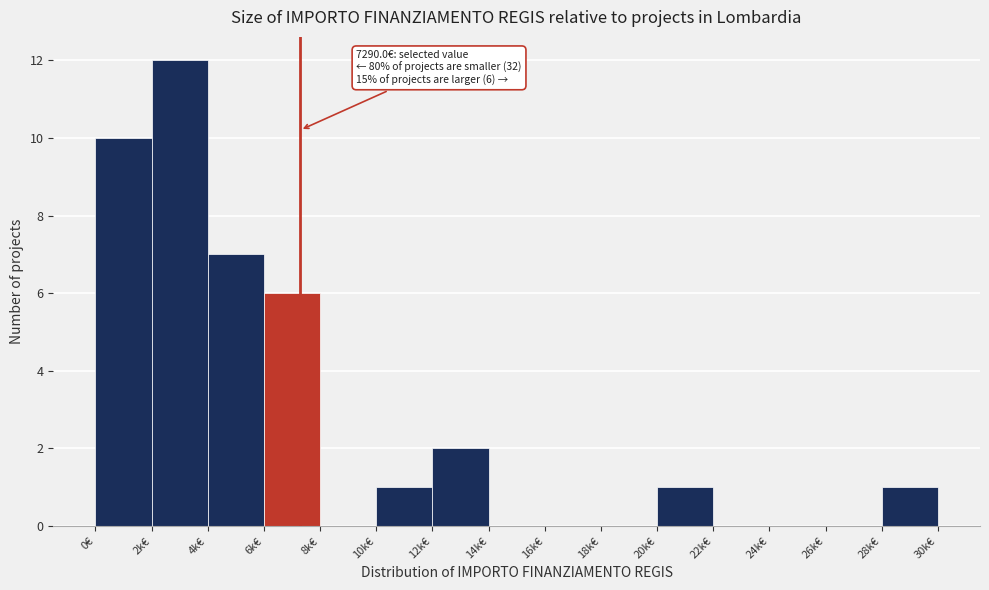

Reading left to right, extract all data points from this chart.

0€=10	2k€=12	4k€=7	6k€=6	8k€=0	10k€=1	12k€=2	14k€=0	16k€=0	18k€=0	20k€=1	22k€=0	24k€=0	26k€=0	28k€=1